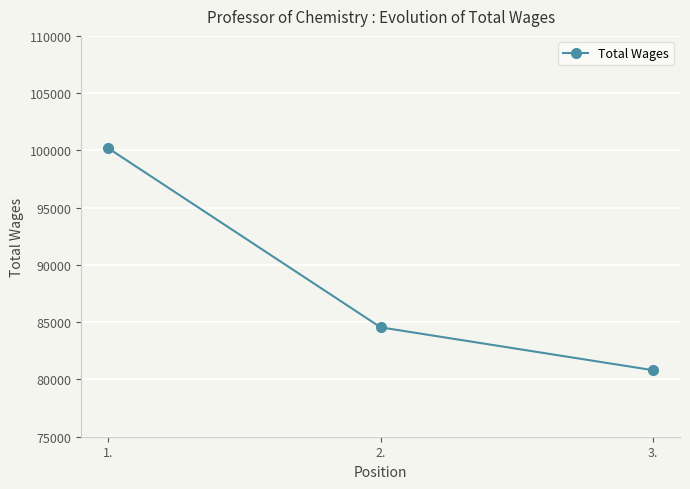

What is the label of the 1st point from the left?

1.